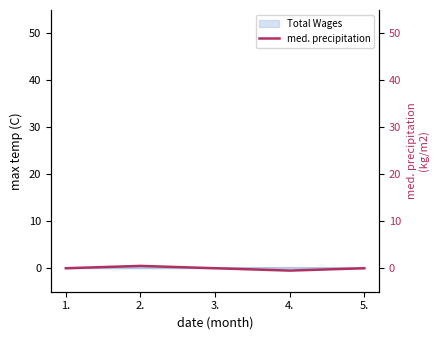

Reading left to right, extract all data points from this chart.

1.=0.0	2.=0.5	3.=0.0	4.=-0.5	5.=-0.0